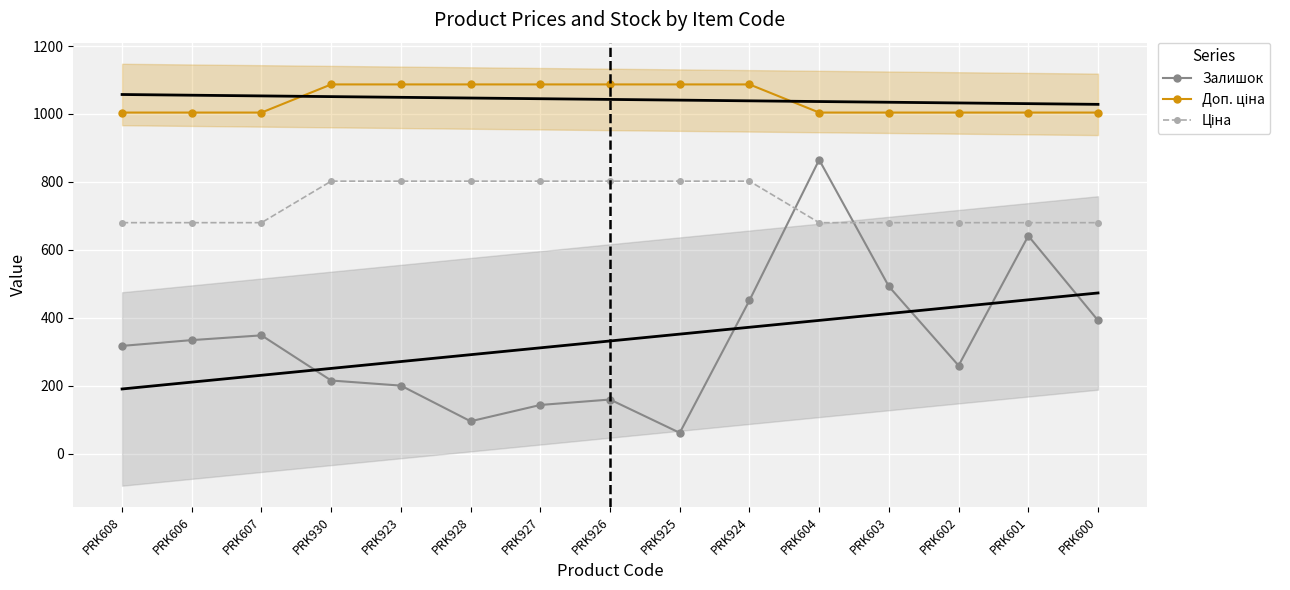

At which category does Залишок reach its first local peak?

PRK607